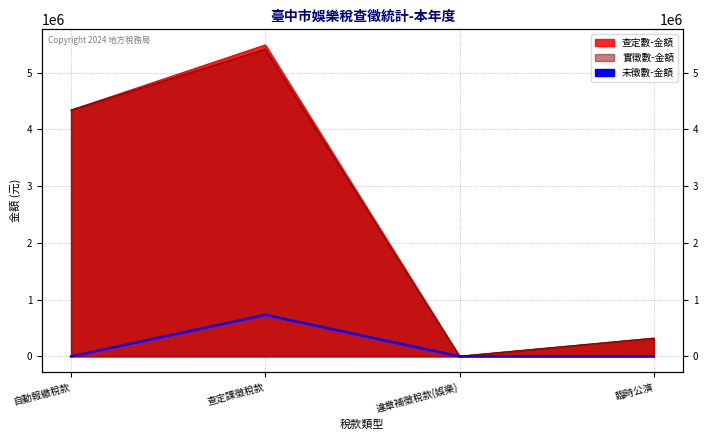

The chart shows a value of 952 at 違章補徵稅款(娛樂). True or false?

True